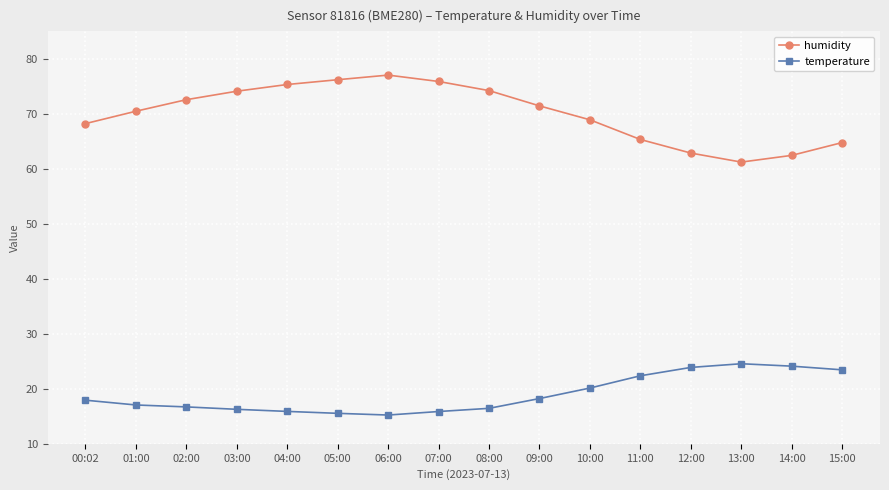

At how many categories does at least one series exceed 54?

16